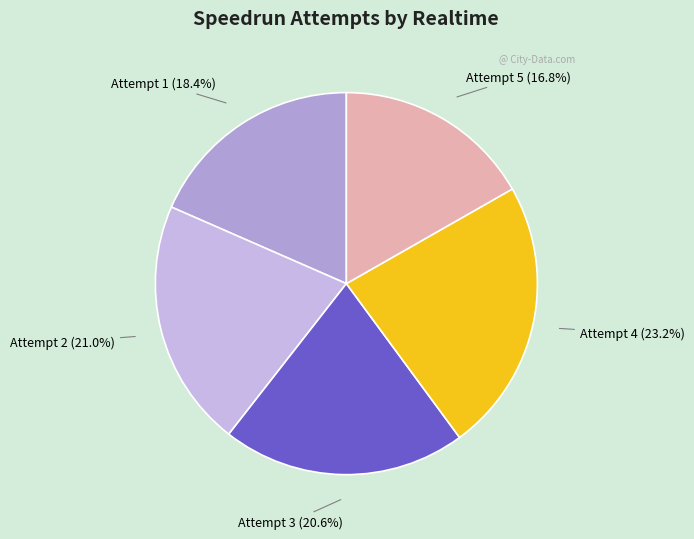

How many segments does this pie chart have?

5